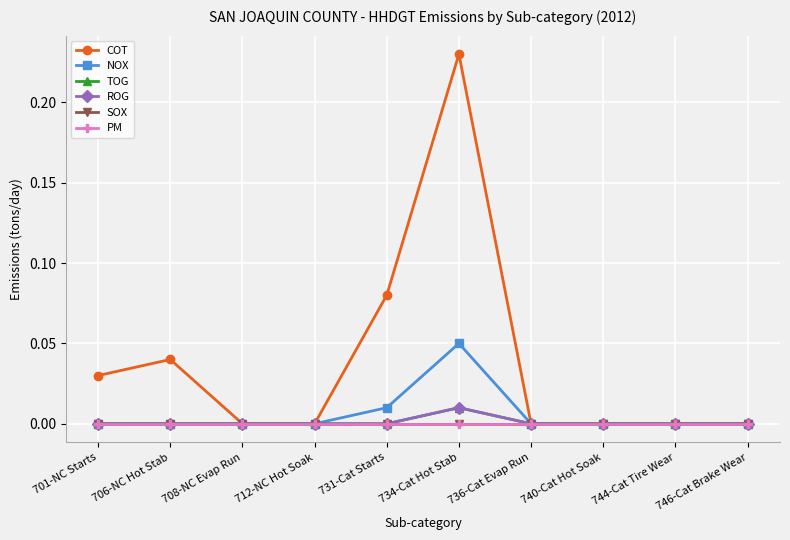

Does the chart have visible grid lines?

Yes